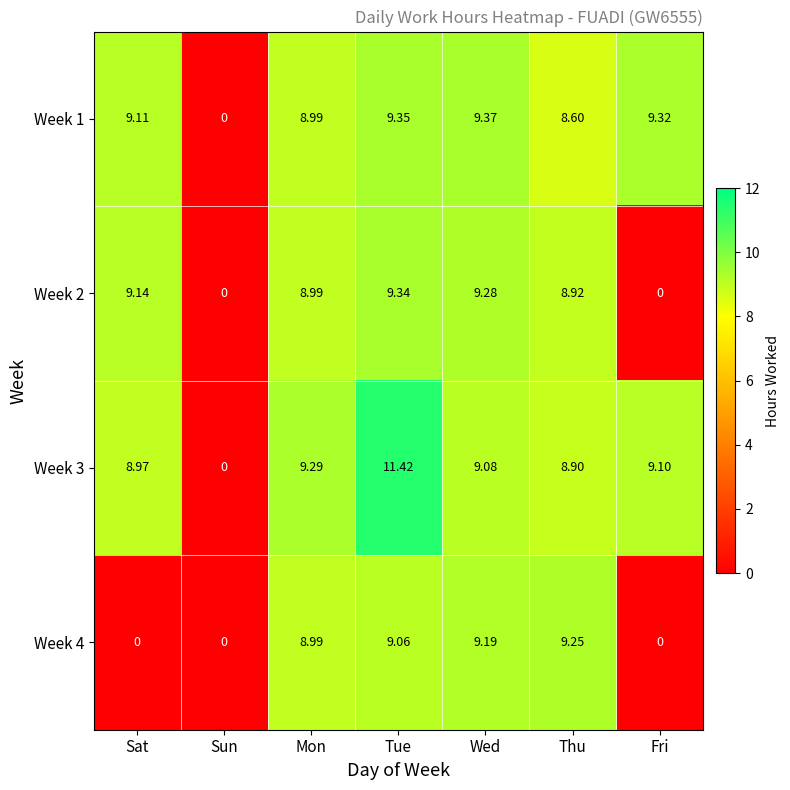

At which label is Week 1 closest to 4?

Sun